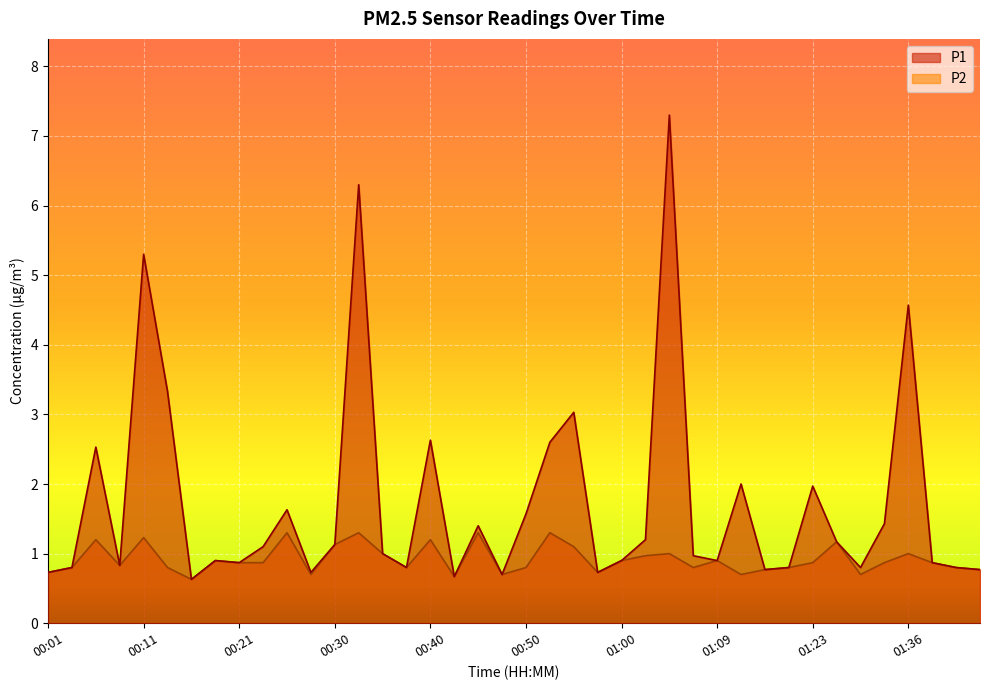

Reading left to right, extract all data points from this chart.

P1: 0.7	0.8	2.5	0.8	5.3	3.3	0.6	0.9	0.9	1.1	1.6	0.7	1.1	6.3	1.0	0.8	2.6	0.7	1.4	0.7	1.6	2.6	3.0	0.7	0.9	1.2	7.3	1.0	0.9	2.0	0.8	0.8	2.0	1.2	0.8	1.4	4.6	0.9	0.8	0.8
P2: 0.7	0.8	1.2	0.8	1.2	0.8	0.6	0.9	0.9	0.9	1.3	0.7	1.1	1.3	1.0	0.8	1.2	0.7	1.3	0.7	0.8	1.3	1.1	0.7	0.9	1.0	1.0	0.8	0.9	0.7	0.8	0.8	0.9	1.2	0.7	0.9	1.0	0.9	0.8	0.8